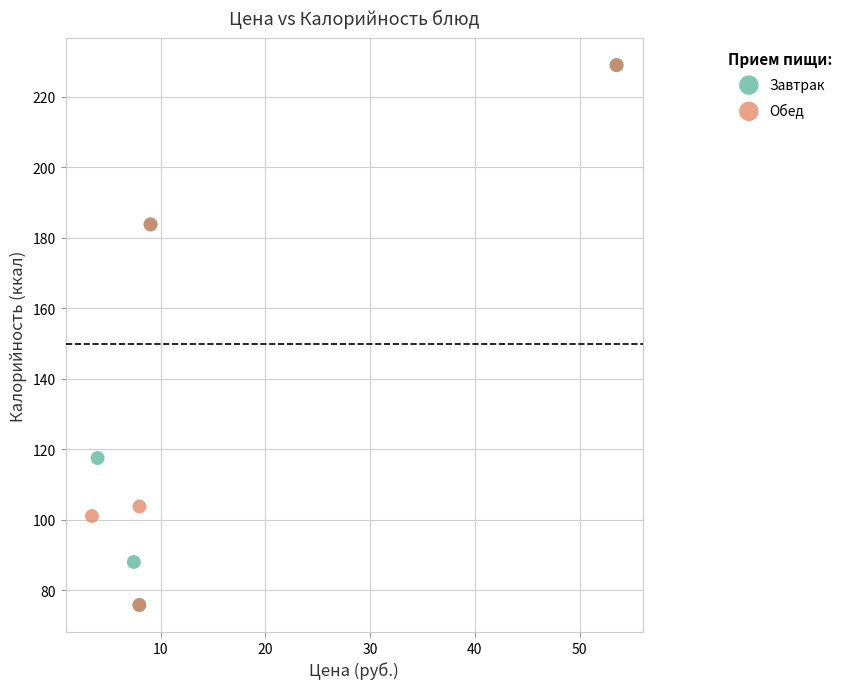

What are all the series names shown in the legend?

Завтрак, Обед